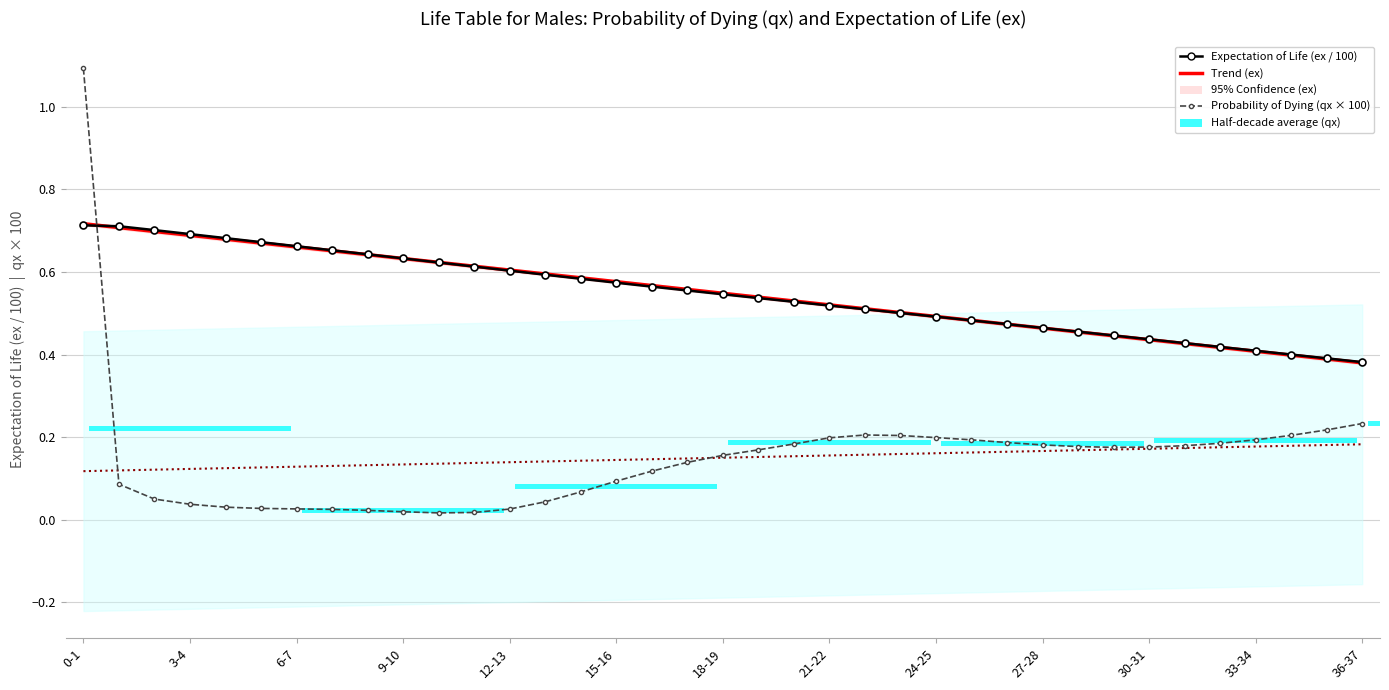

Count the Trend (ex) values in the range 0 to 1.

37